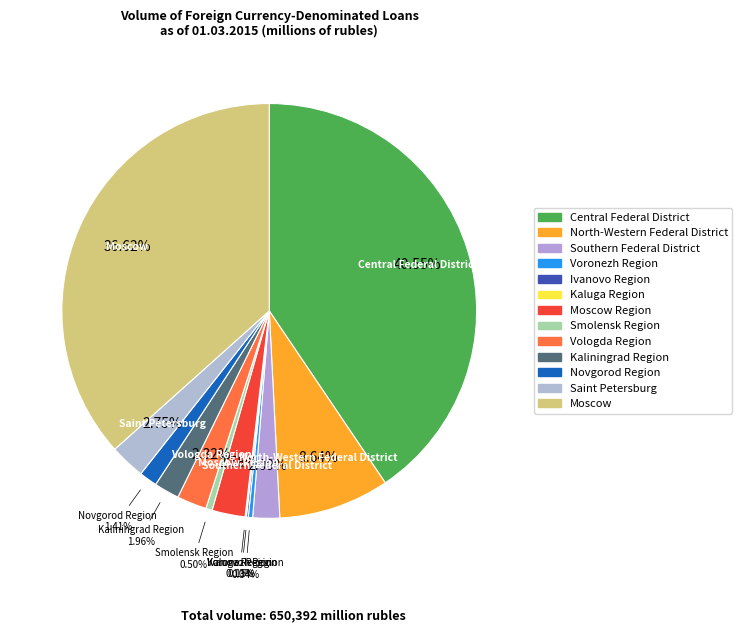

Count the number of slices in the pie.

13